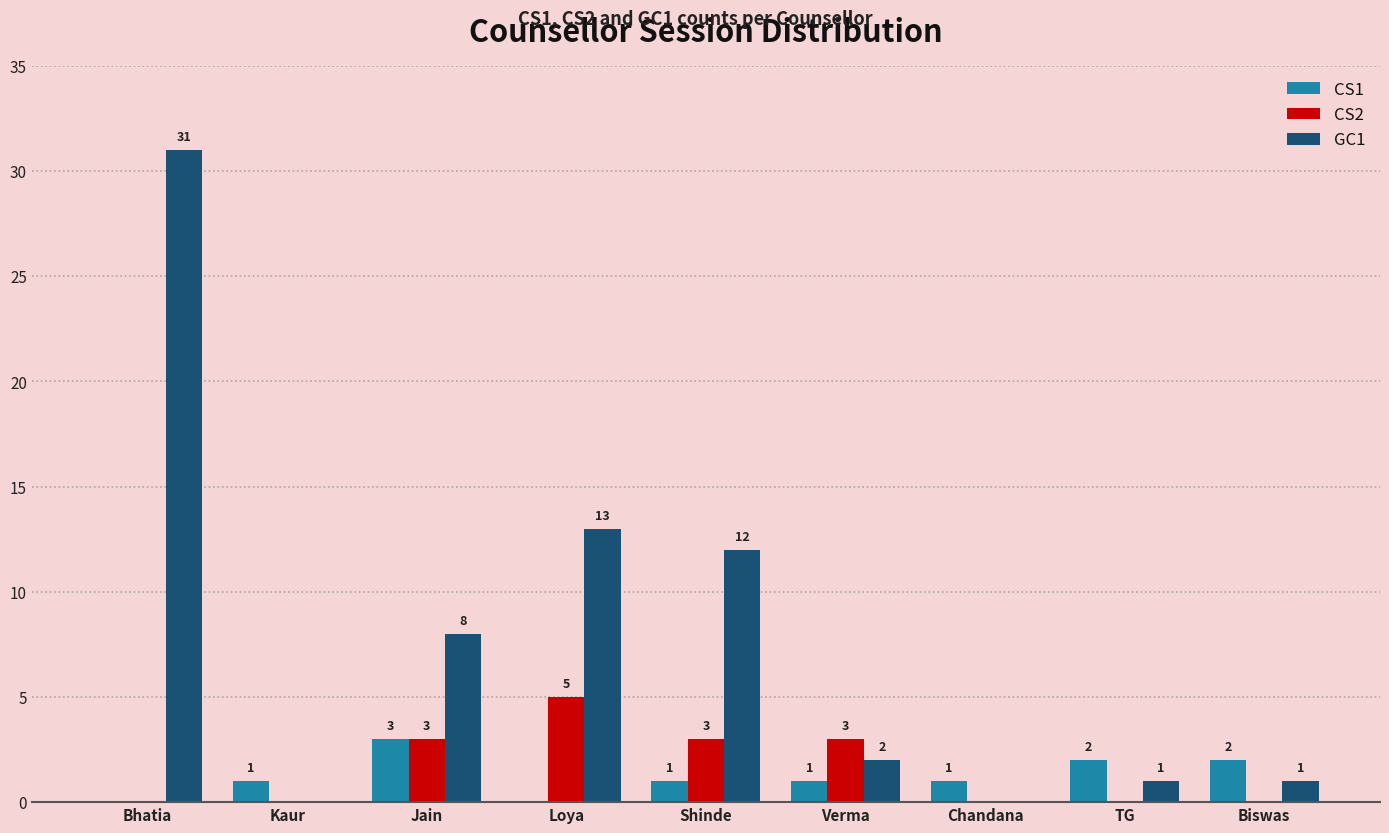

Reading left to right, extract all data points from this chart.

CS1: Bhatia=0	Kaur=1	Jain=3	Loya=0	Shinde=1	Verma=1	Chandana=1	TG=2	Biswas=2
CS2: Bhatia=0	Kaur=0	Jain=3	Loya=5	Shinde=3	Verma=3	Chandana=0	TG=0	Biswas=0
GC1: Bhatia=31	Kaur=0	Jain=8	Loya=13	Shinde=12	Verma=2	Chandana=0	TG=1	Biswas=1